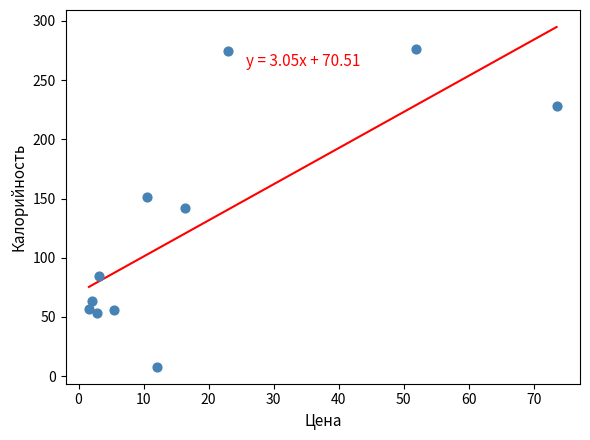

What is the average X value?

18.4